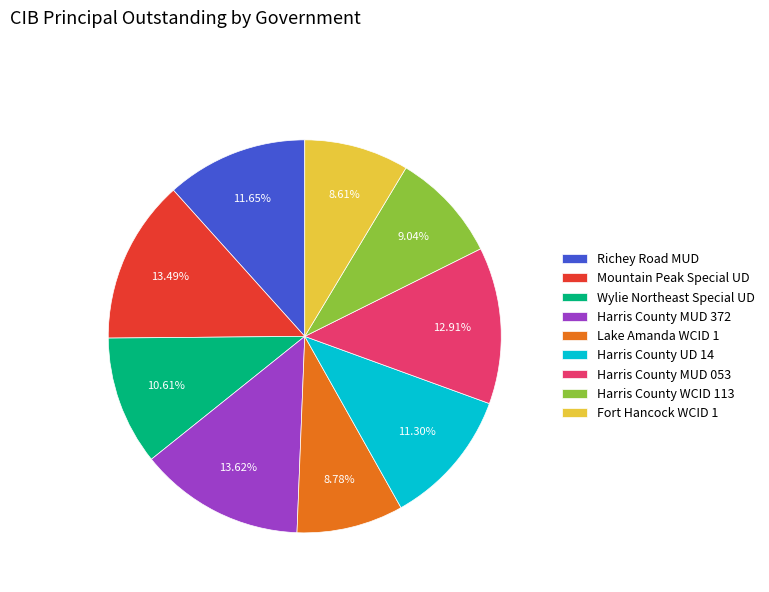

To the nearest percent, what is the combined percentage of Richey Road MUD and Lake Amanda WCID 1?

20%